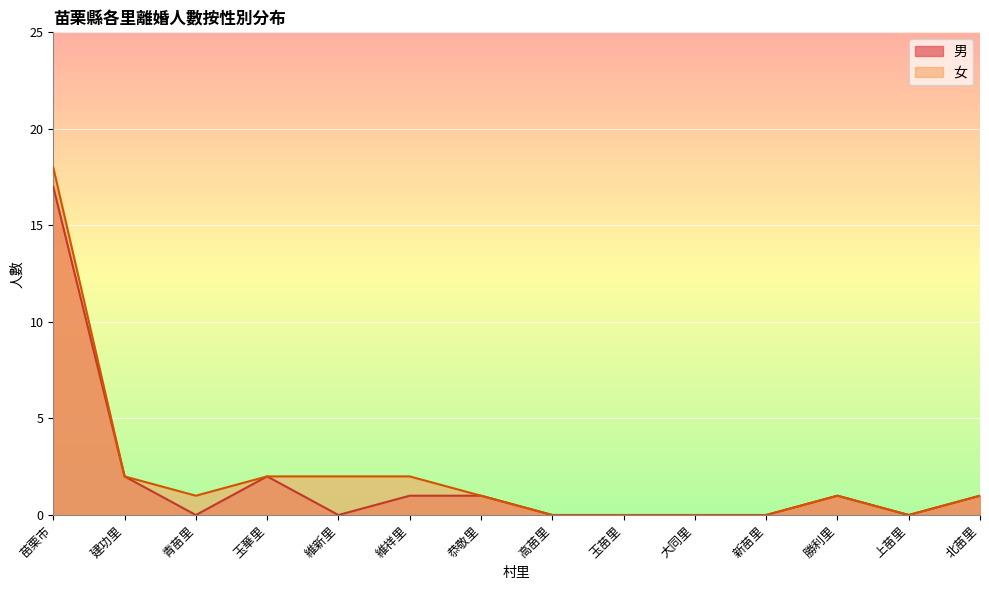

Which series has the largest range (max minus min)?

女